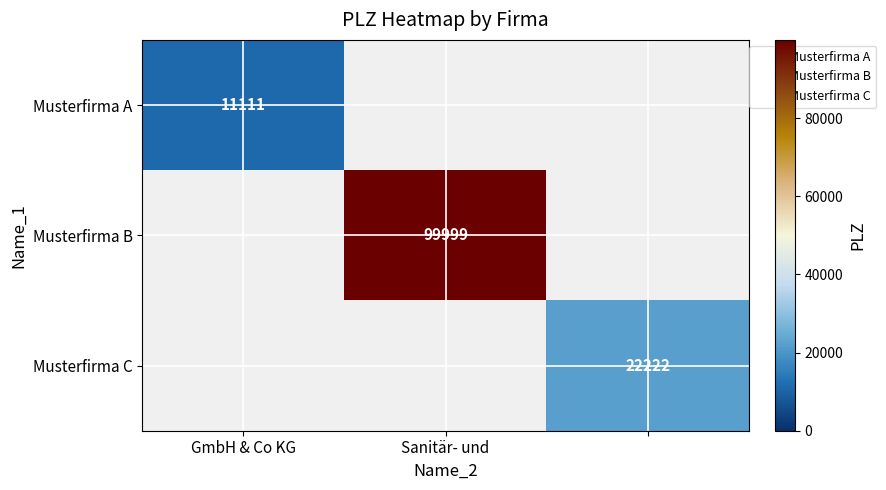

The Musterfirma A series shows 0 at Sanitär- und. True or false?

True